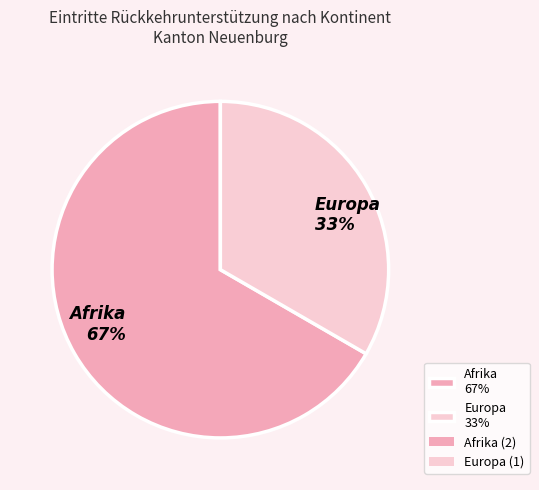

How many segments does this pie chart have?

2